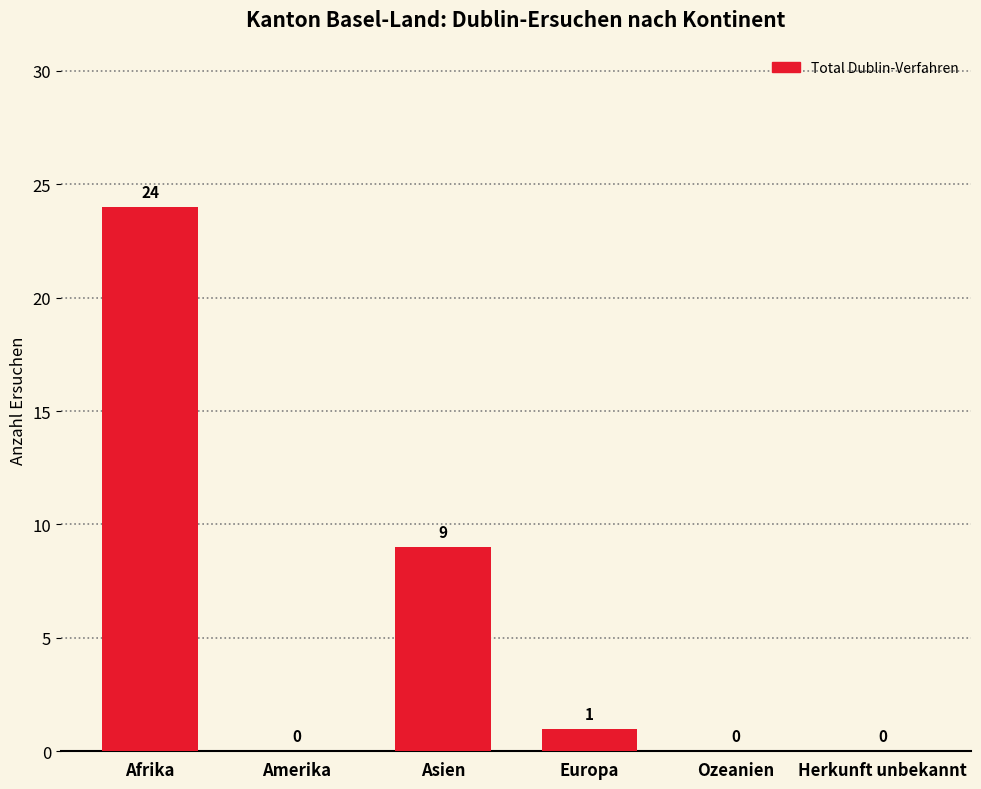

Is it true that the value at Amerika is 0?

True